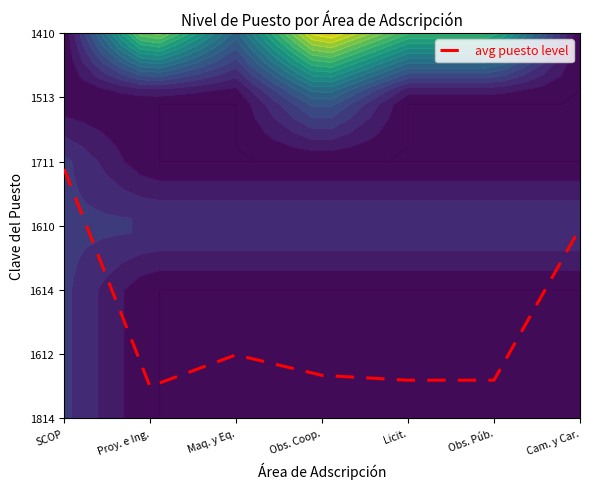

List the labels in order of value, largest first.

SCOP, Cam. y Car., Maq. y Eq., Obs. Coop., Licit., Obs. Púb., Proy. e Ing.